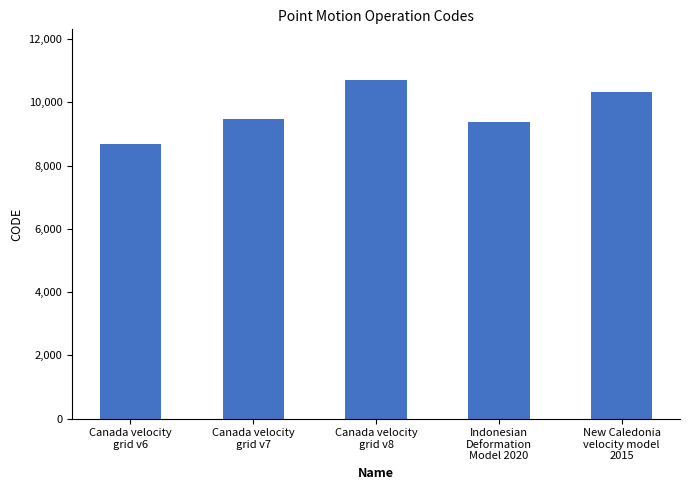

Is it true that the value at Indonesian
Deformation
Model 2020 is 12572?

False